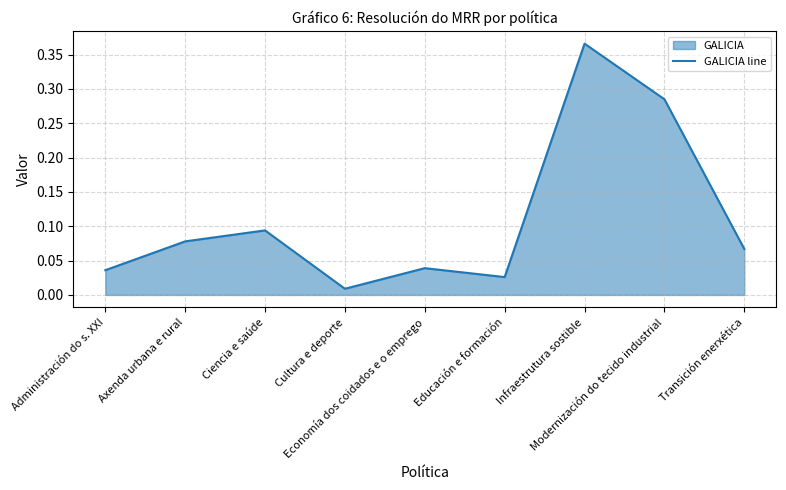

Between Transición enerxética and Economía dos coidados e o emprego, which is larger?

Transición enerxética